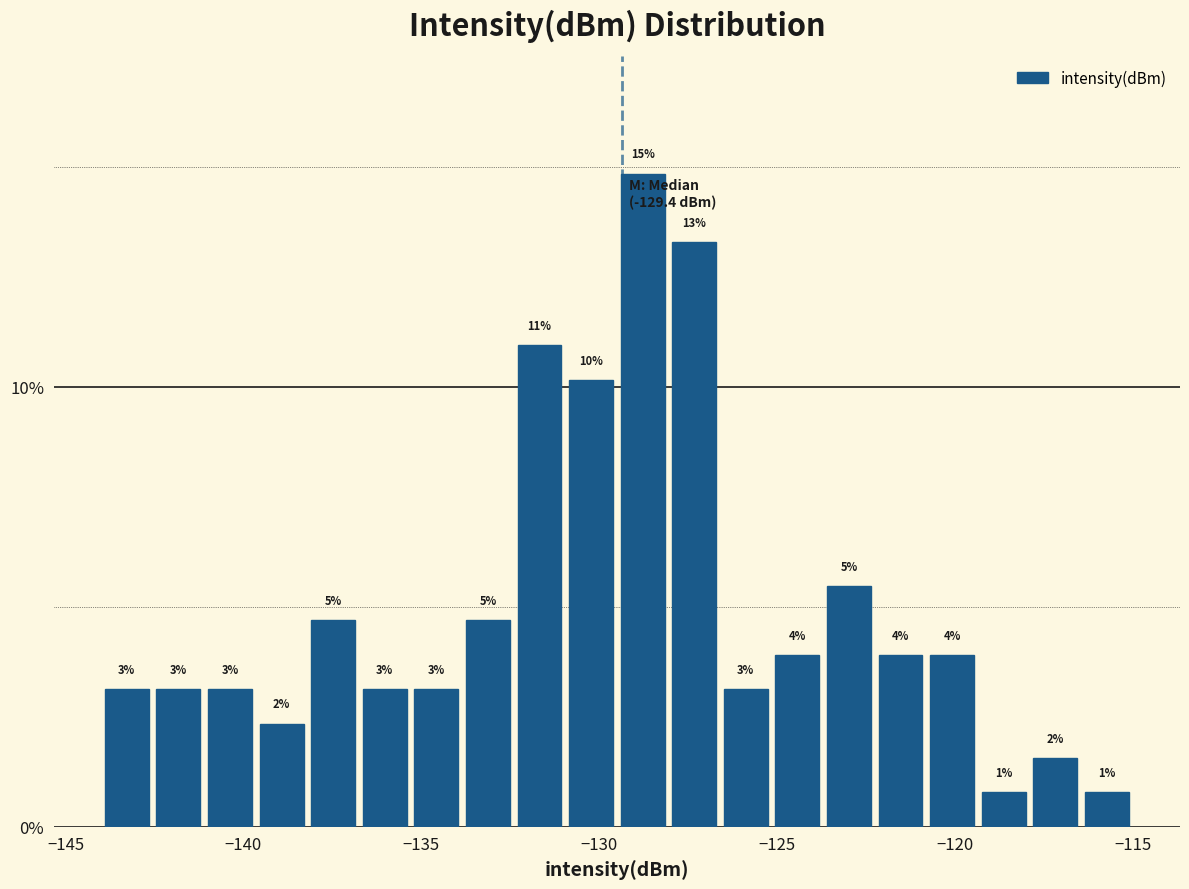

Around what value on the x-axis is the tallest bar? Give the approximate position of its centre, as read against the axis.

-129.0